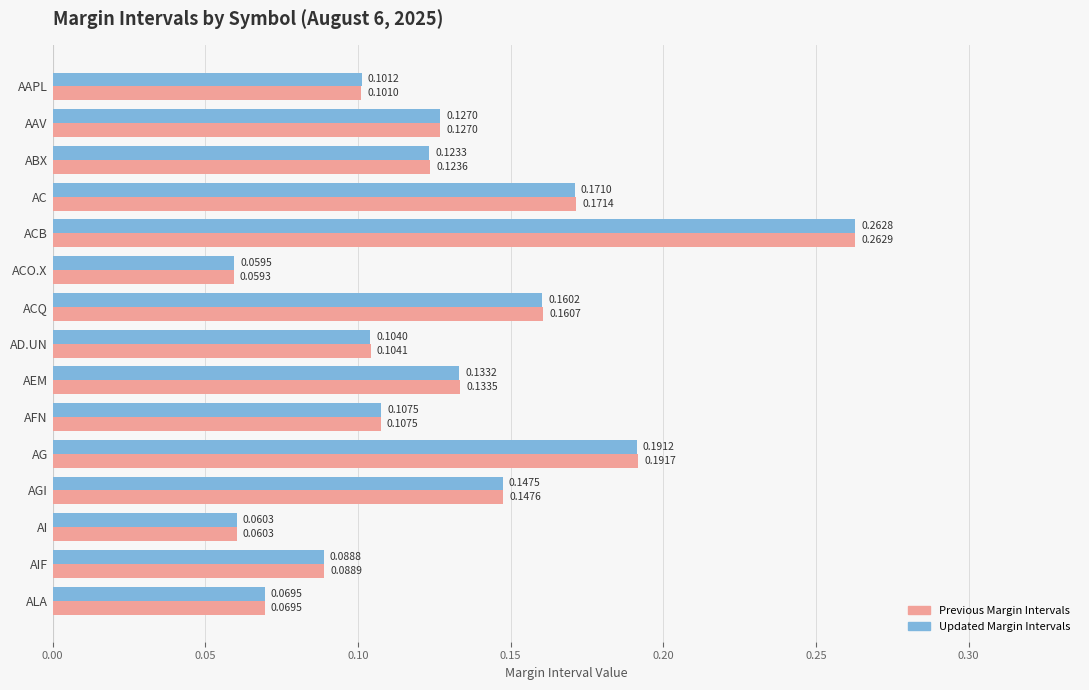

List the series in order of their overall mean, highest first.

Previous Margin Intervals, Updated Margin Intervals